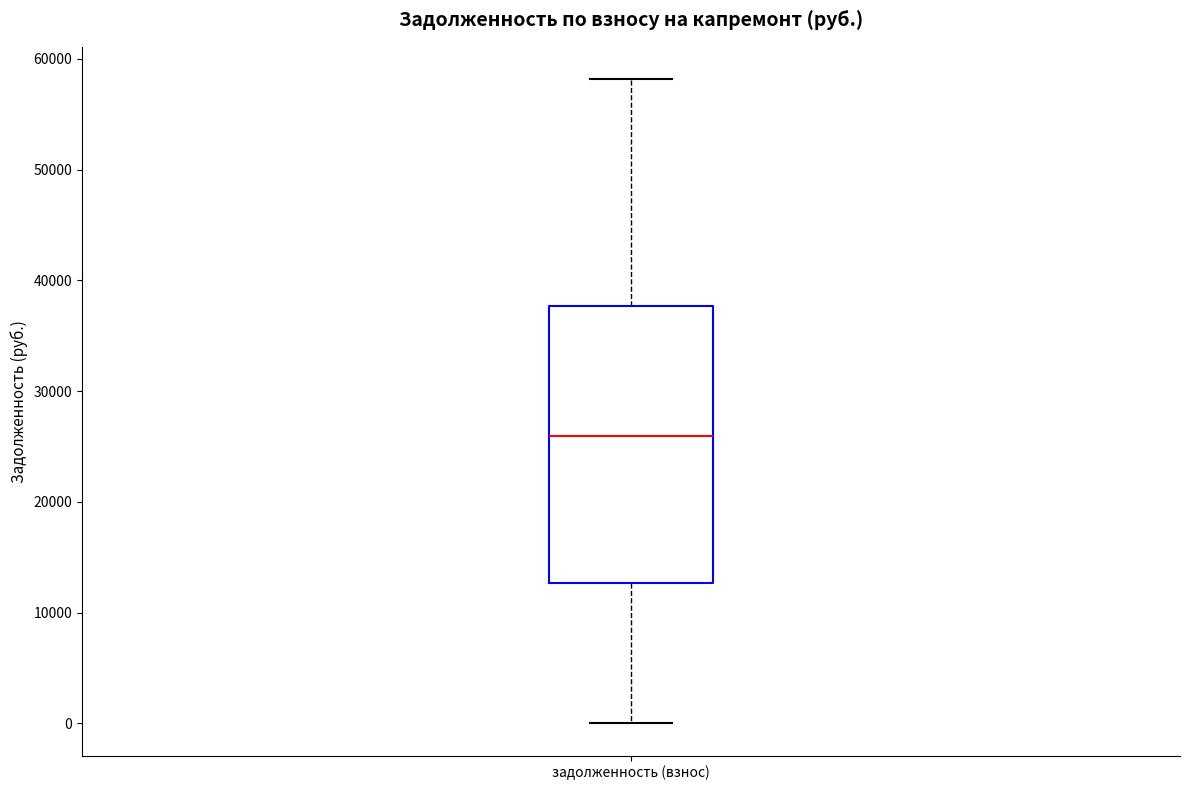

Transcribe this box plot: give where the median line is, the range the box spans, and where the two whiskers end, as read against the y-axis. The values are not printed on the chart, so give them approximately, as read against the axis.

median 26000, box 13000 to 38000, whiskers 0 to 58000